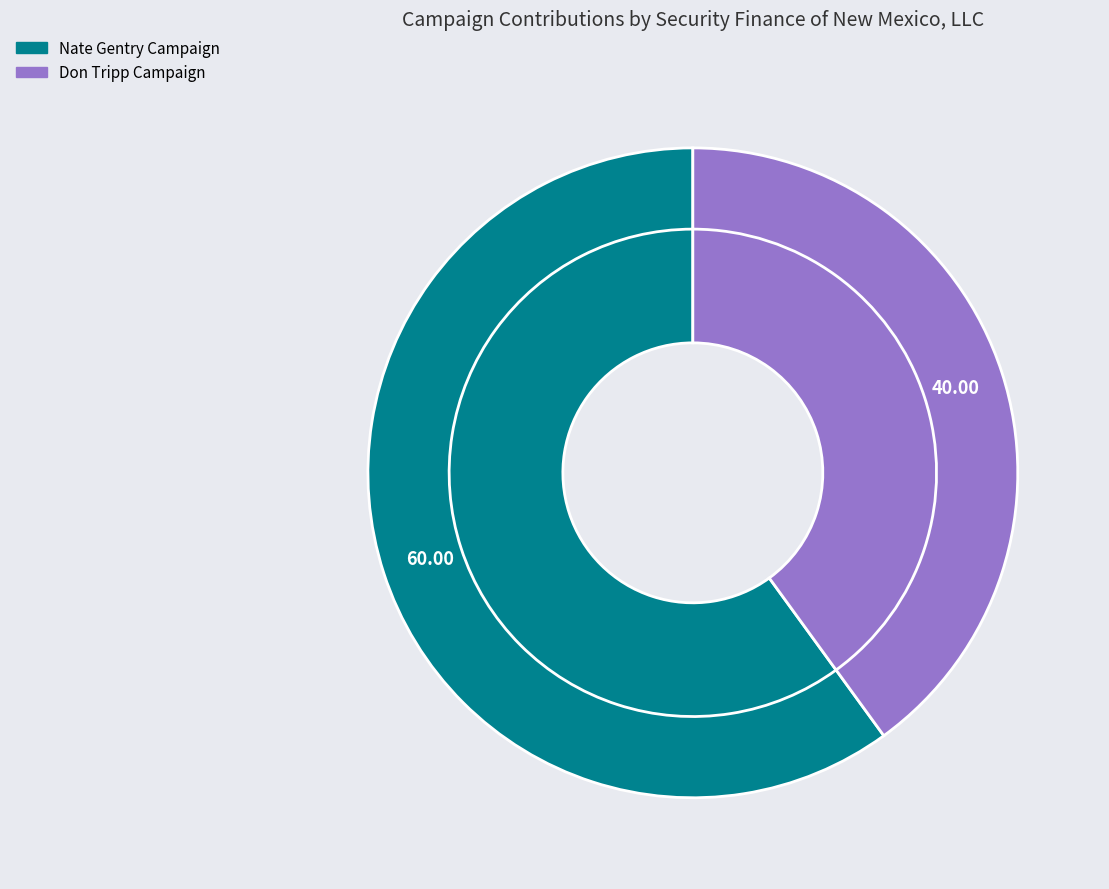

What percentage is NOT represented by Nate Gentry Campaign?

40.0%